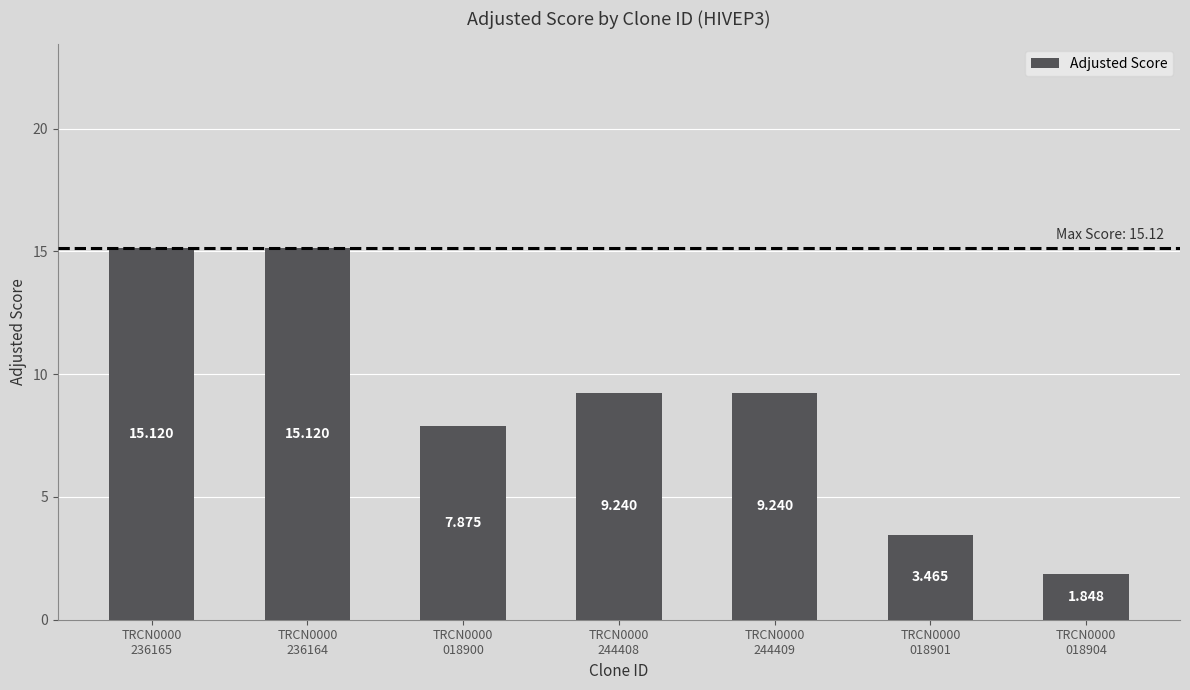

At which category does the chart reach its minimum across all series?

TRCN0000
018904